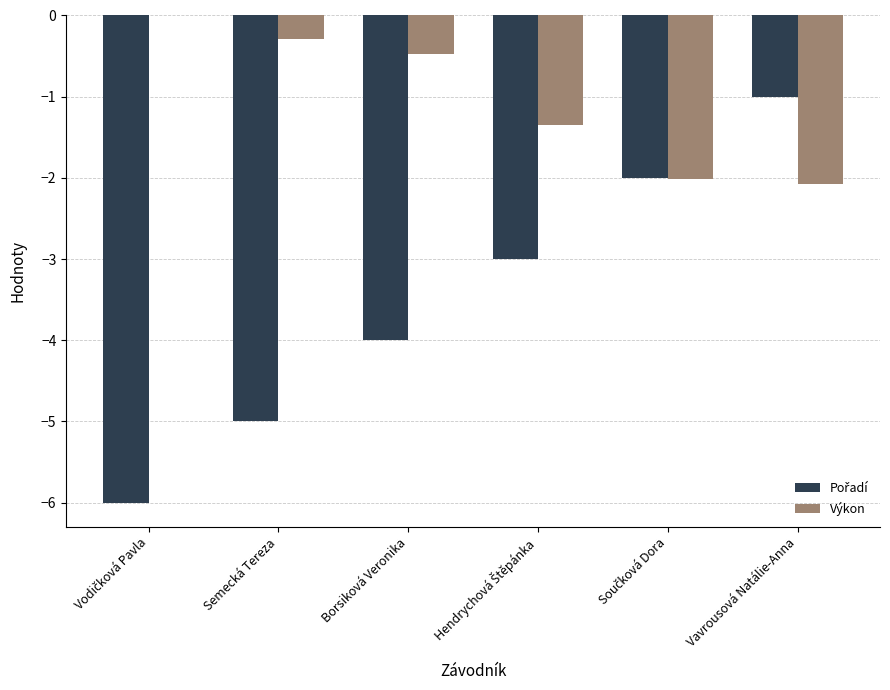

At which category is the sum across all series the highest?

Vavrousová Natálie-Anna